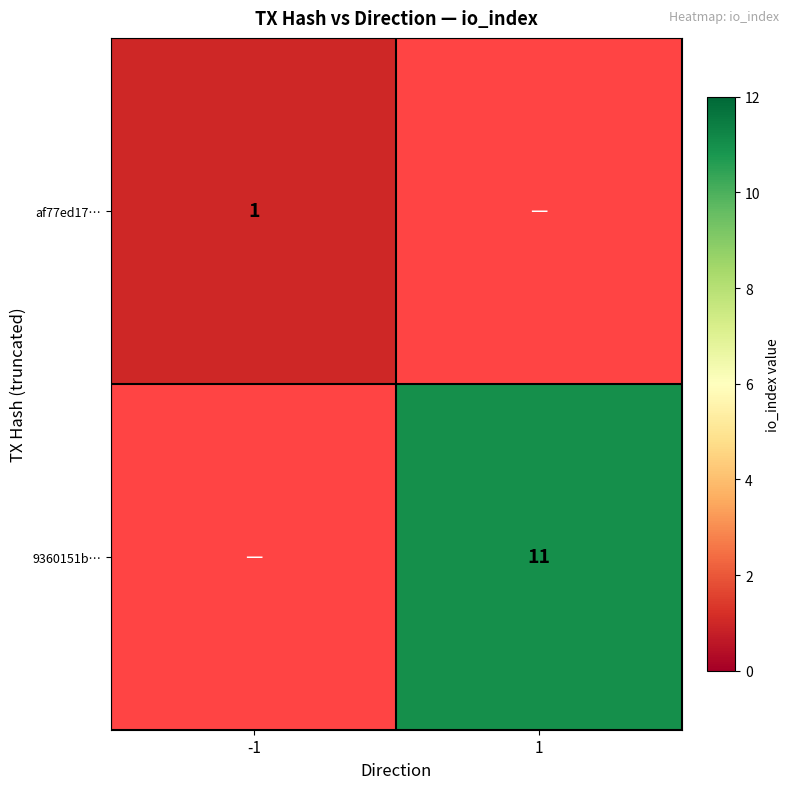

The value of af77ed17… at -1 is 0. True or false?

False